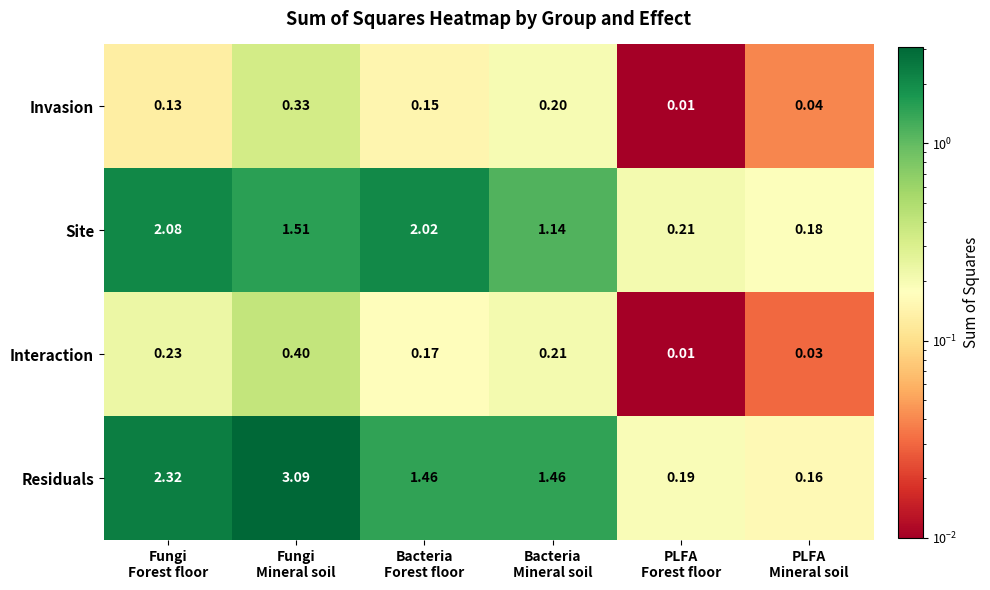

Which series has the largest range (max minus min)?

Residuals